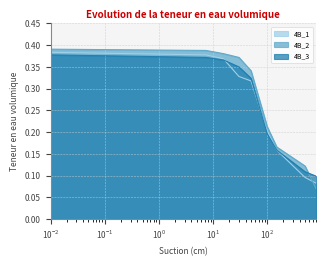

True or false: 4B_2 and 4B_1 cross at least once.

True